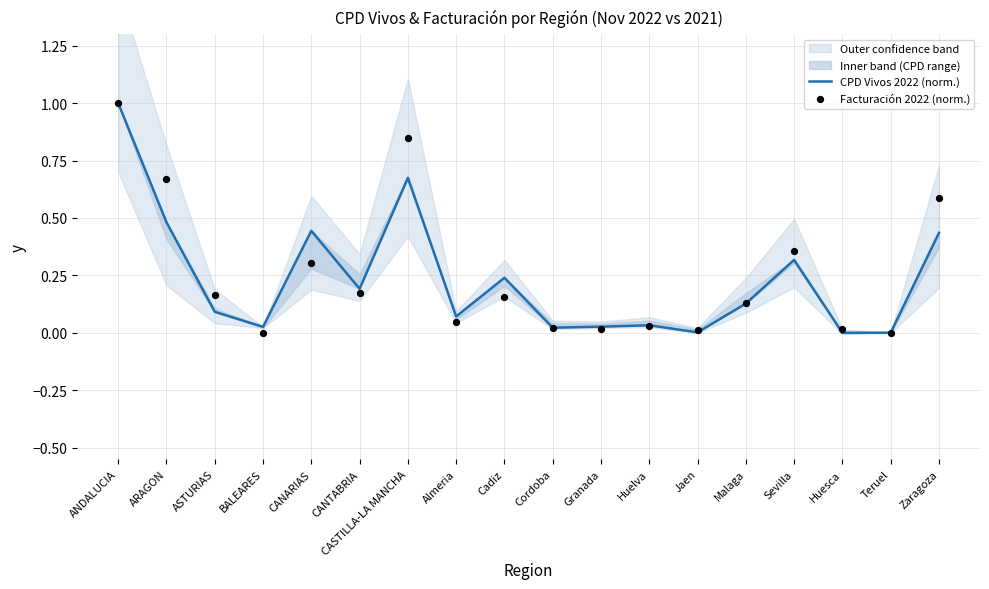

Which series reaches the minimum Y coordinate?

CPD Vivos 2022 (norm.)